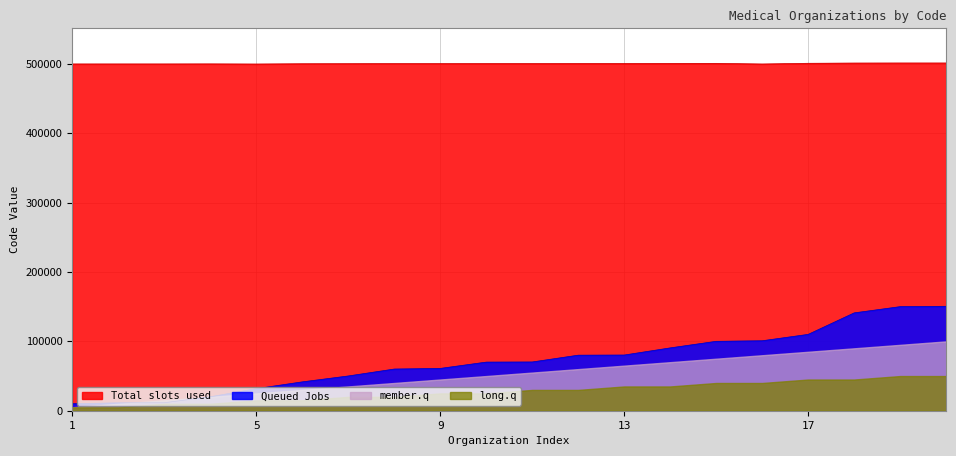

What is the greatest value displayed?

501505